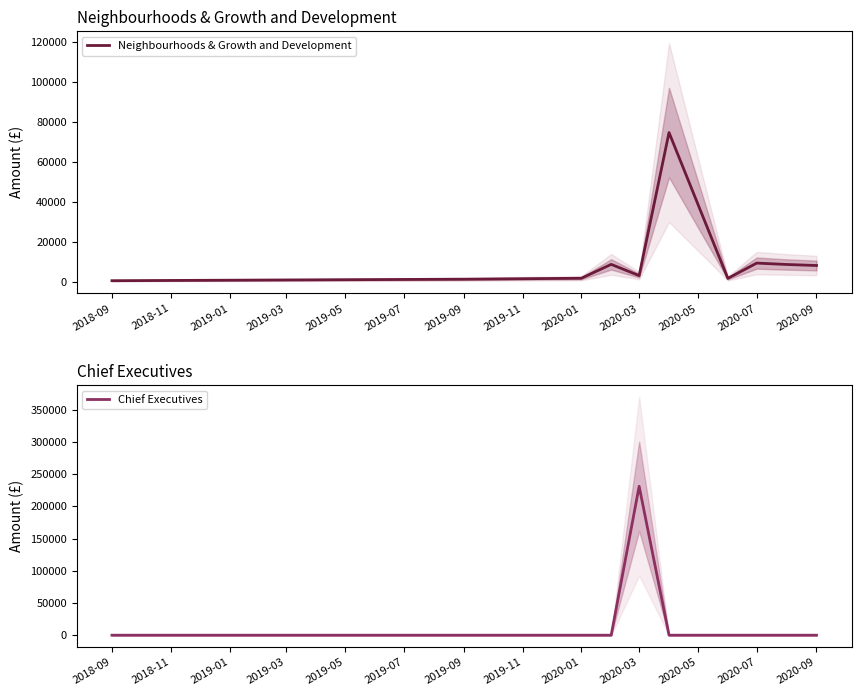

Which category has the lowest value in the Neighbourhoods & Growth and Development series?

2018-09